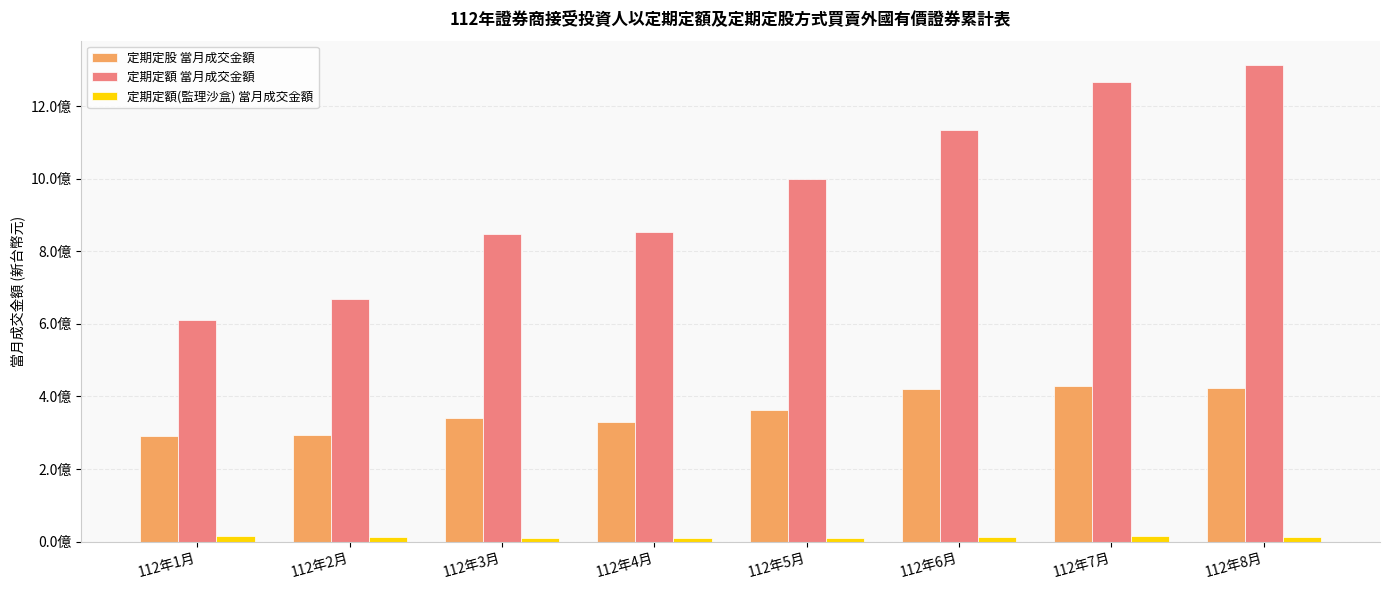

What is the difference between the maximum and second lowest values in the 定期定額 當月成交金額 series?

647653932